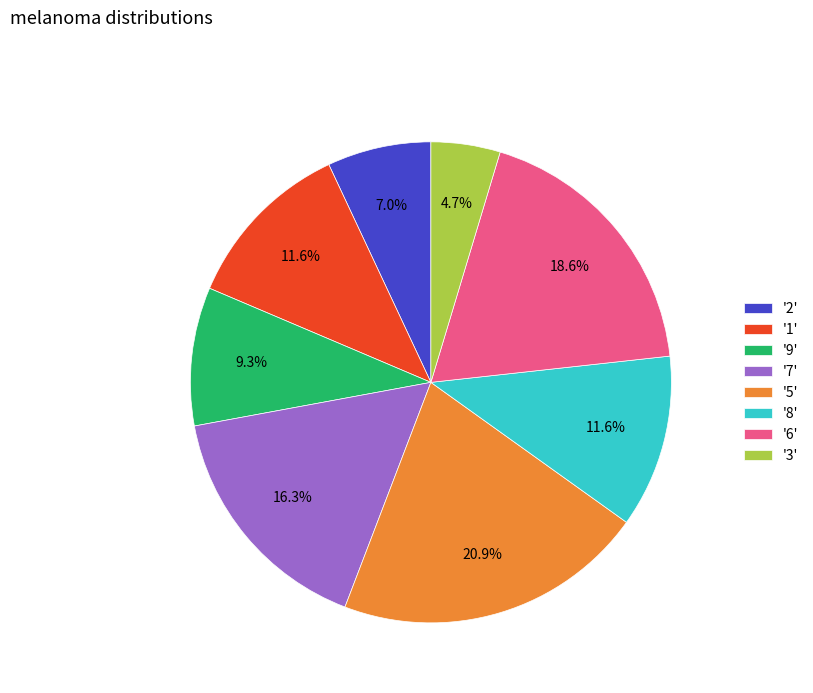

Is there any slice that represents more than half of the pie?

No